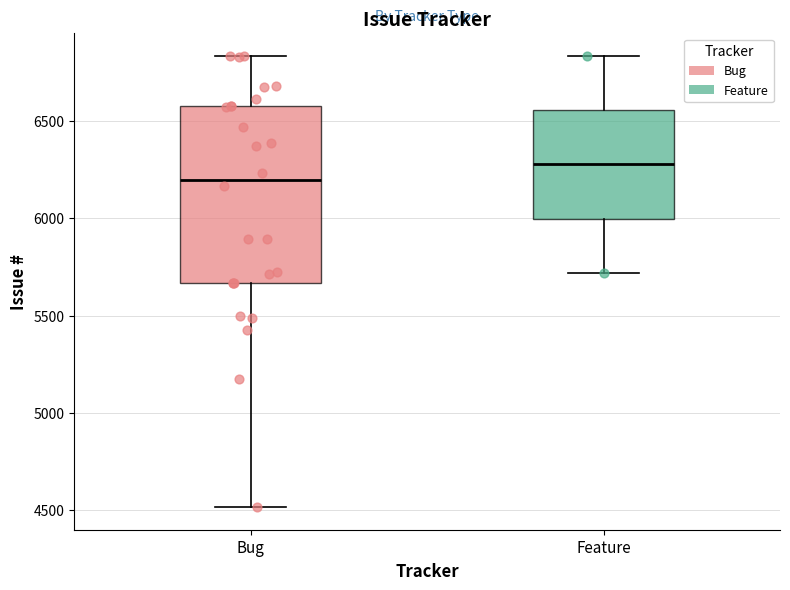

Which box is the tallest, from its lower edge to its upper edge?

Bug